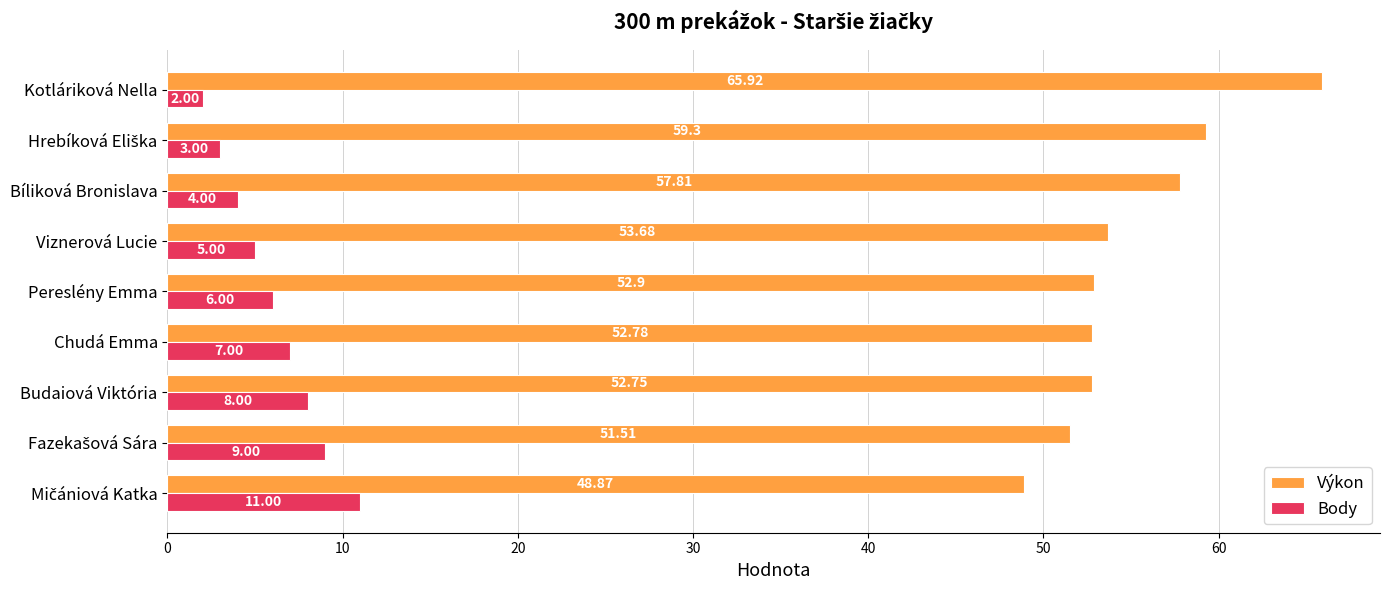

What is the sum of all Výkon values?

495.5